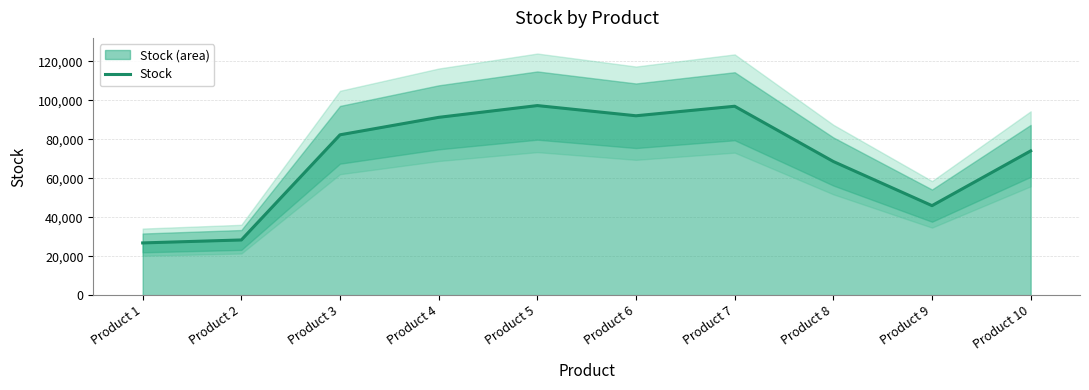

At which category does the data reach its first local peak?

Product 5